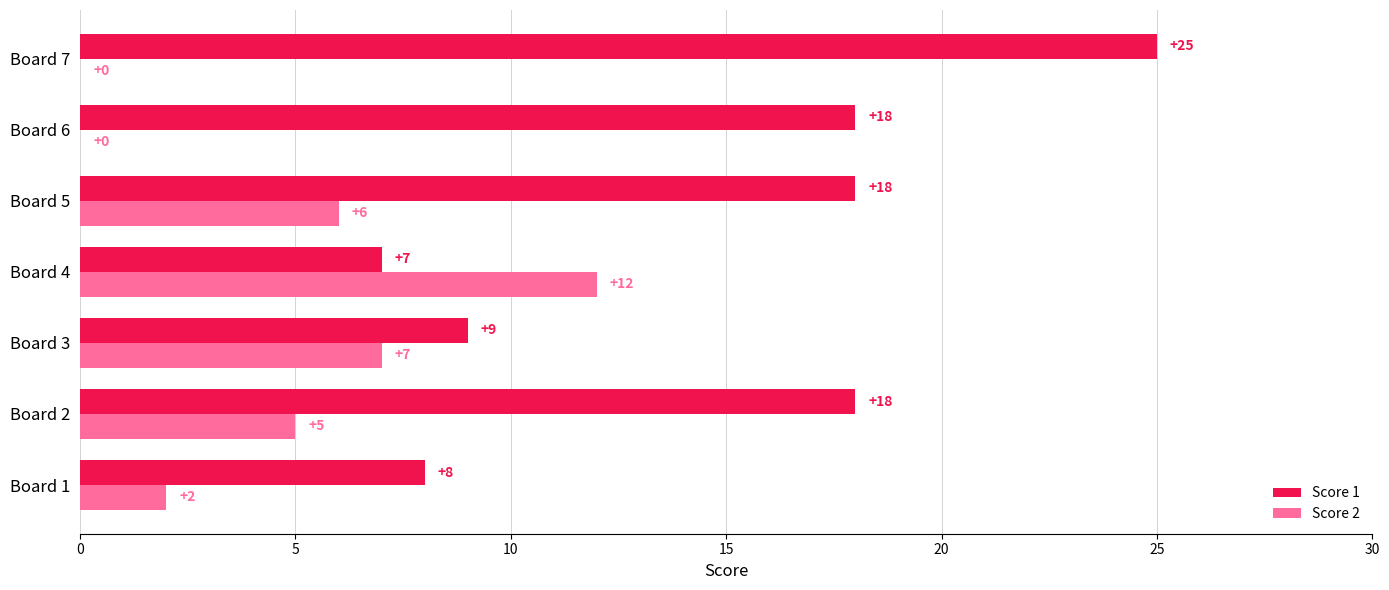

What is the sum of the Score 1 values at Board 2 and Board 7?

43